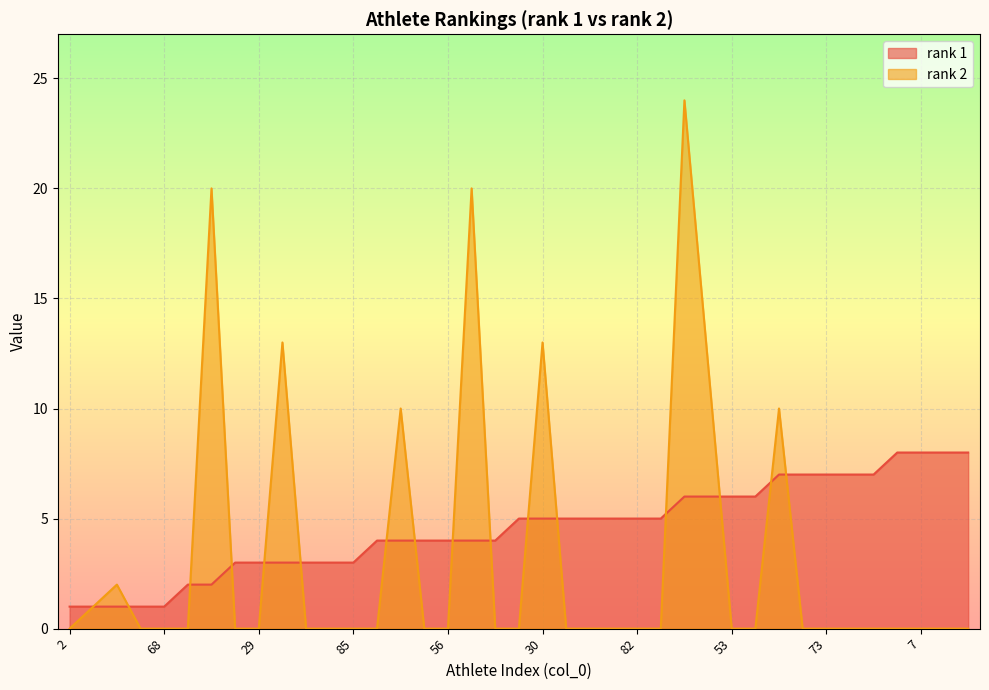

Where do rank 1 and rank 2 first cross each other?

32 and 62